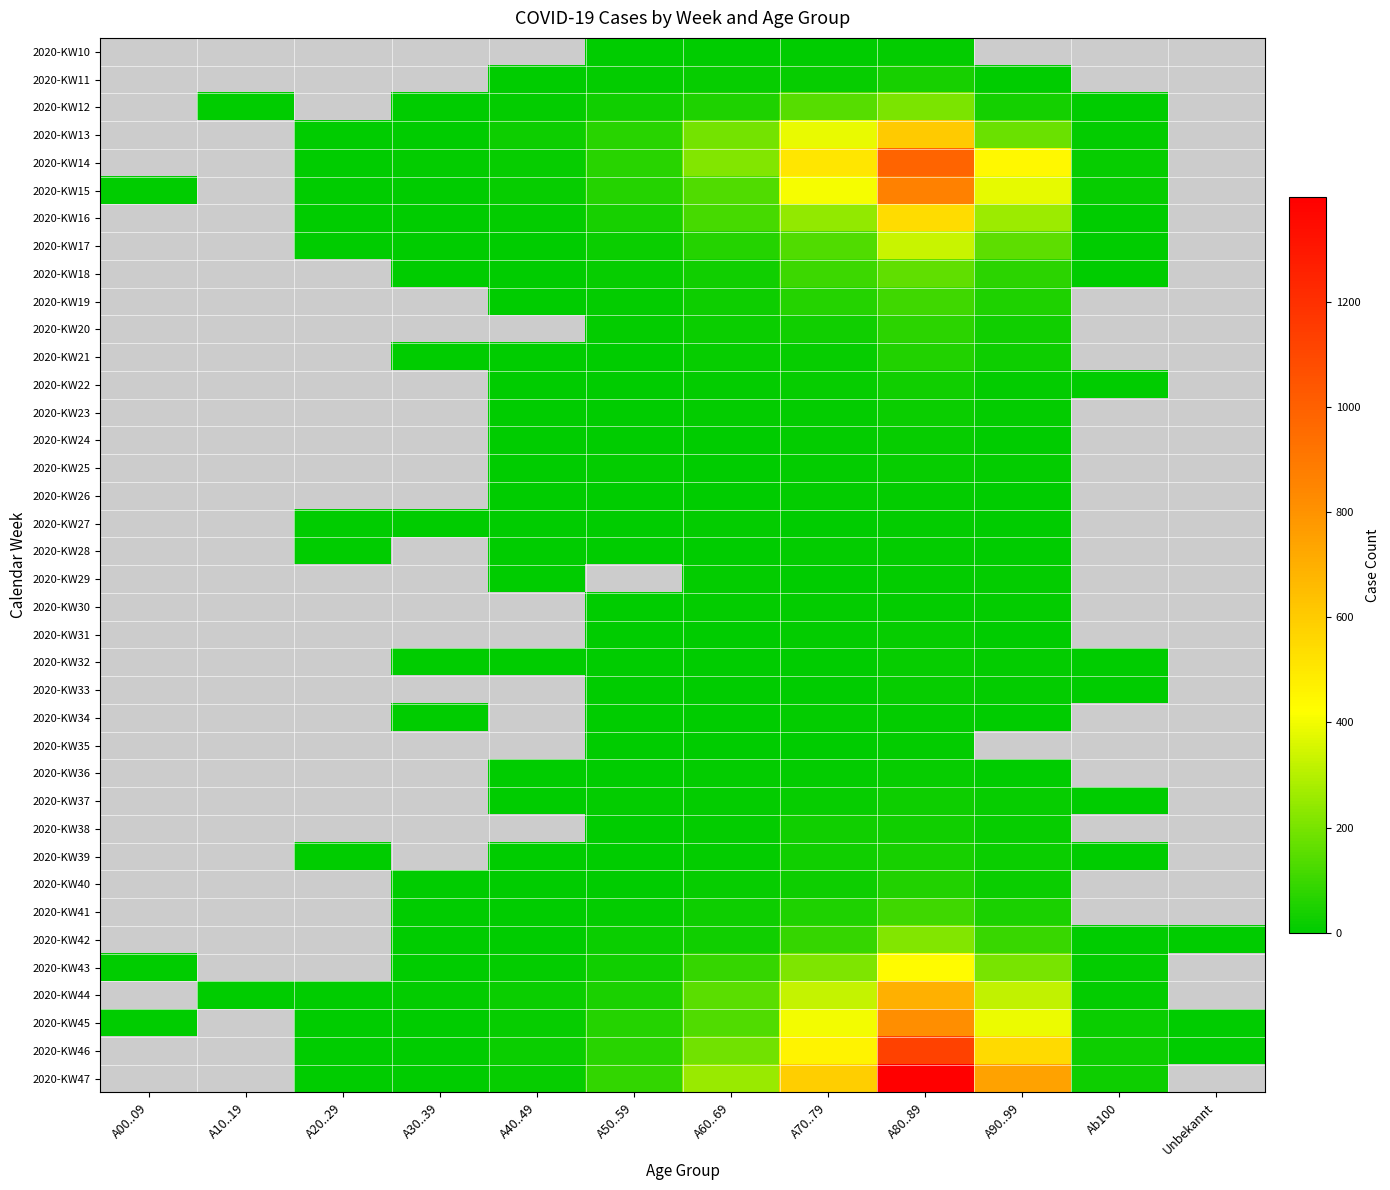

How many data points does each series have?

12